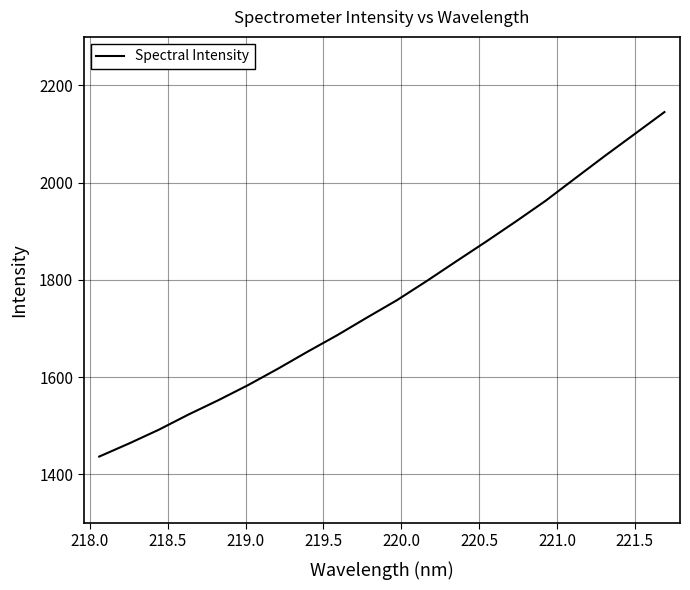

Count the number of categories in the chart.

20